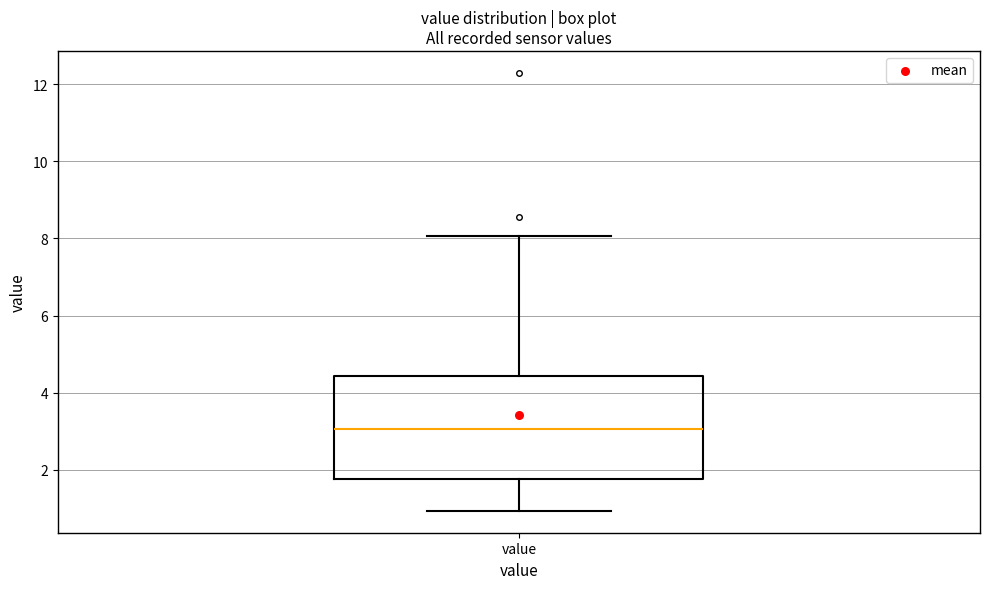

Transcribe this box plot: give where the median line is, the range the box spans, and where the two whiskers end, as read against the y-axis. The values are not printed on the chart, so give them approximately, as read against the axis.

median 3.0, box 1.8 to 4.4, whiskers 1.0 to 8.0